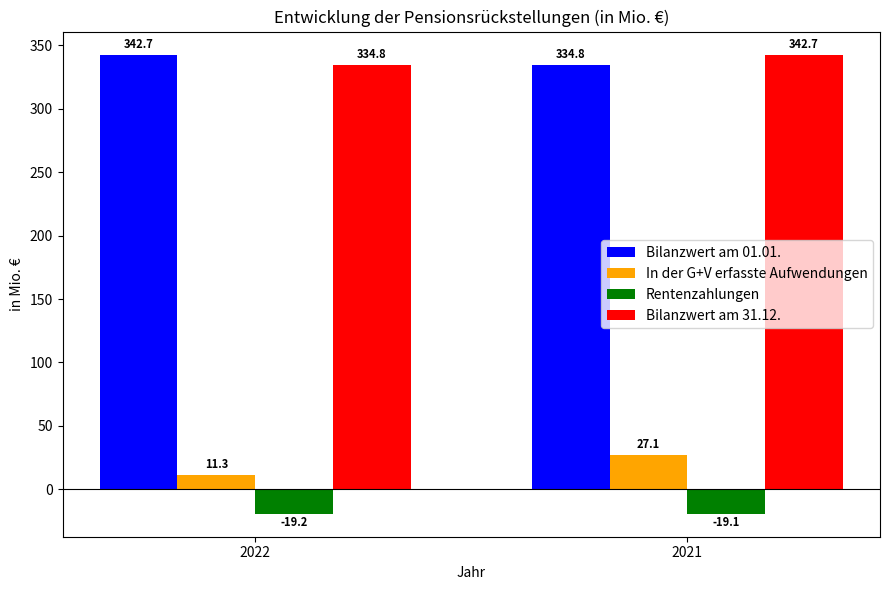

Is it true that Bilanzwert am 31.12. equals 530.5 at 2022?

False